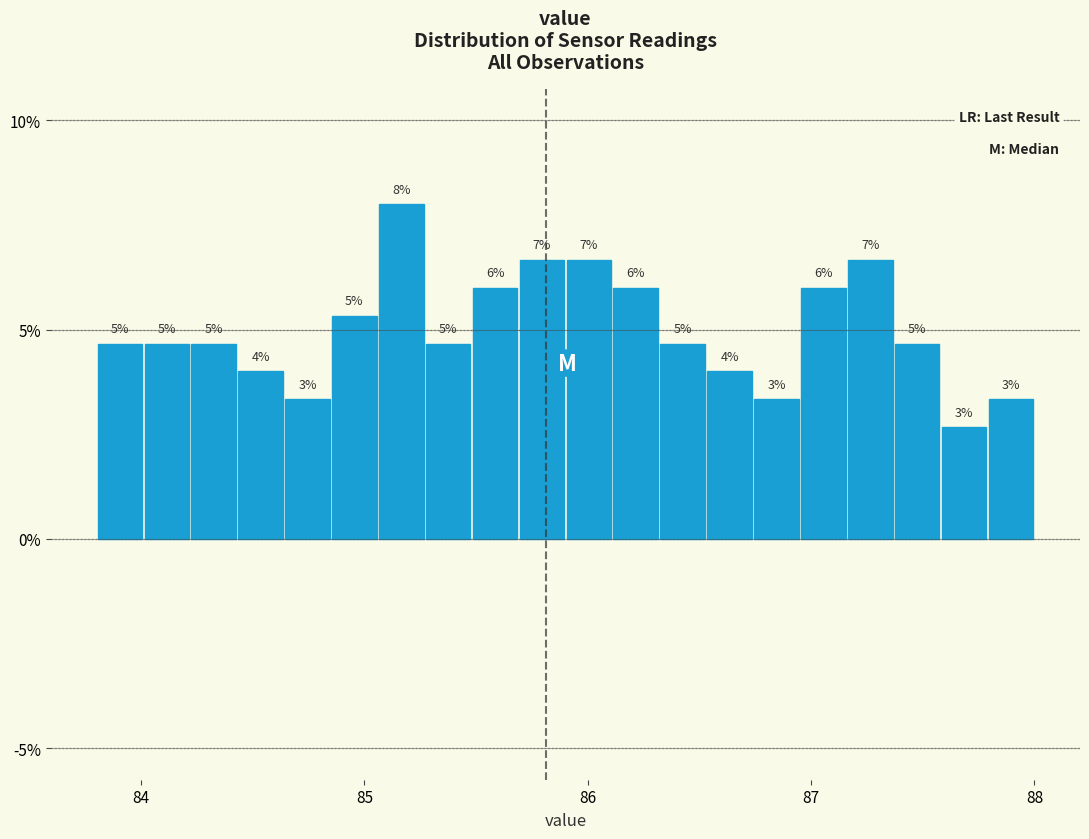

Read against the x-axis, roughly where is the centre of the tallest bar?

85.2